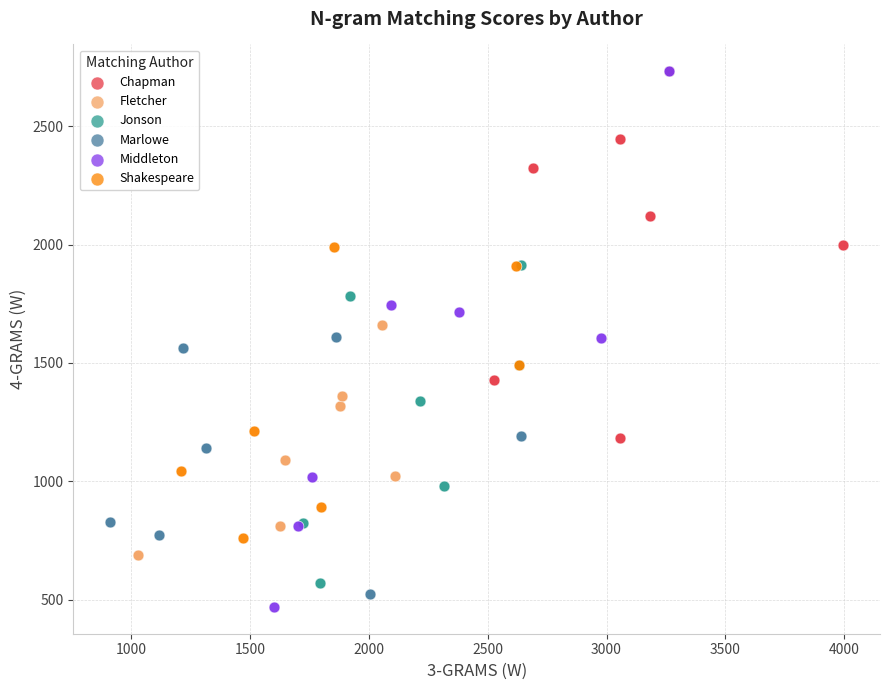

Which series has the largest Y range (max minus min)?

Middleton